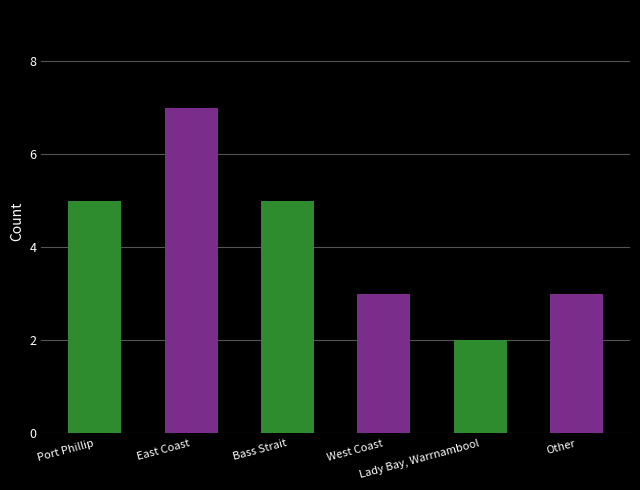

What is the difference between the values at East Coast and Port Phillip?

2